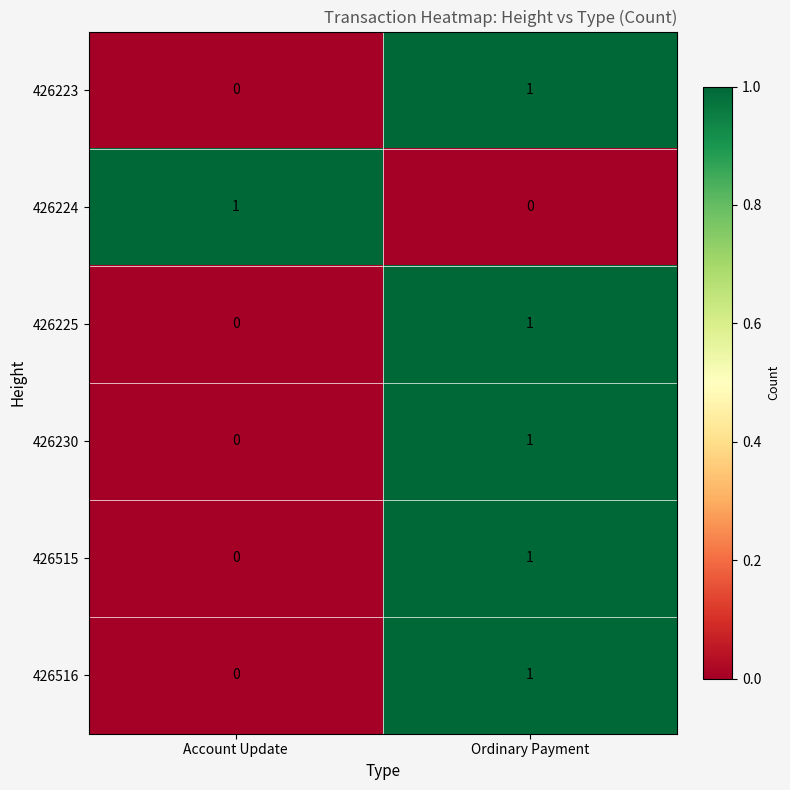

The 426230 series shows 1 at Ordinary Payment. True or false?

True